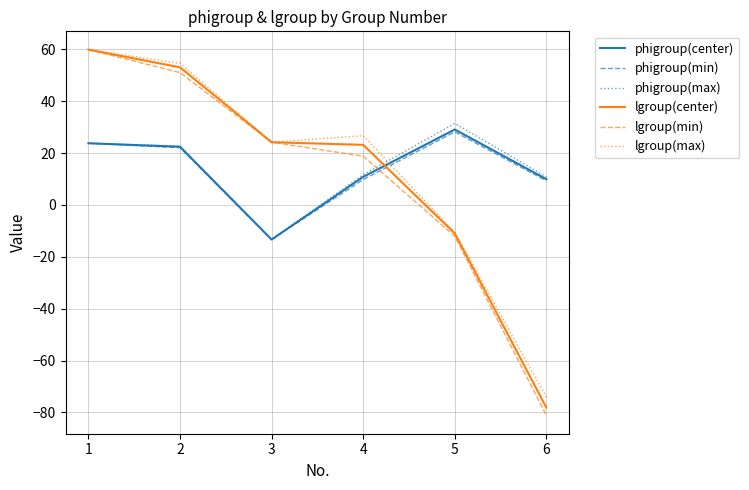

How many values in the lgroup(center) series exceed 24?

3